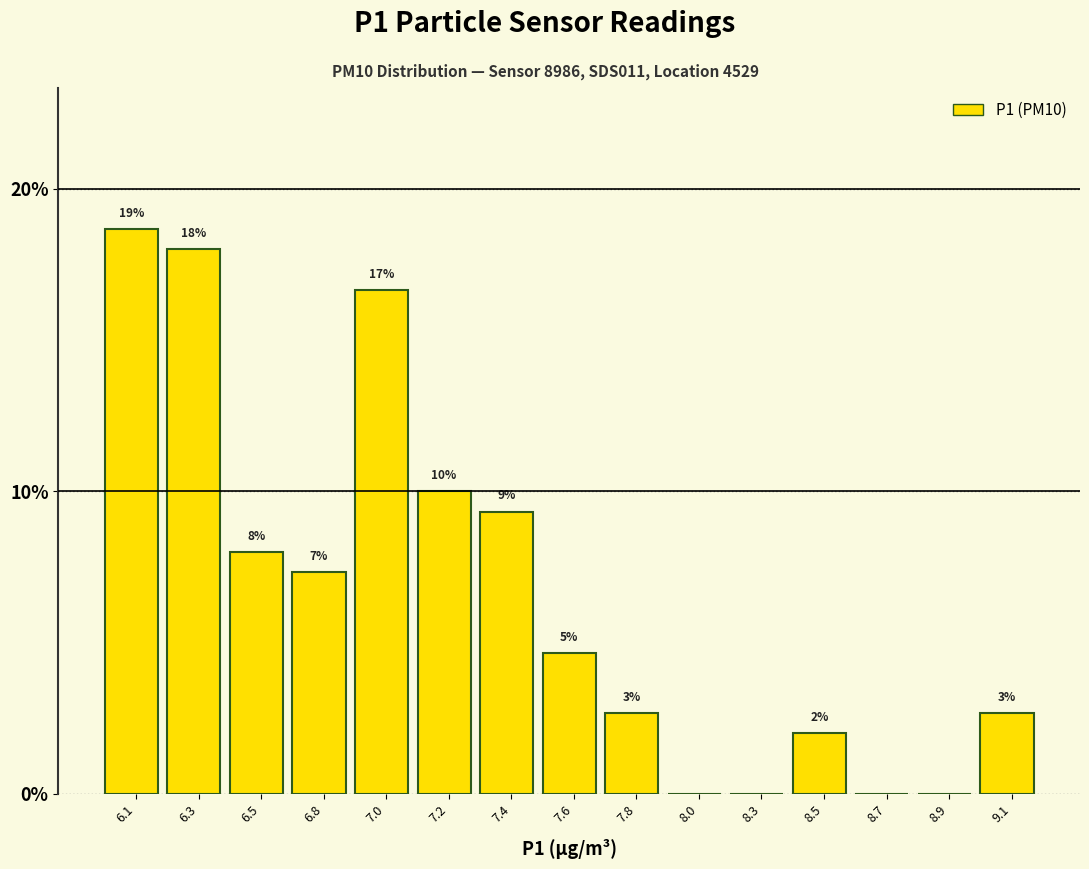

Are the bars horizontal?

No